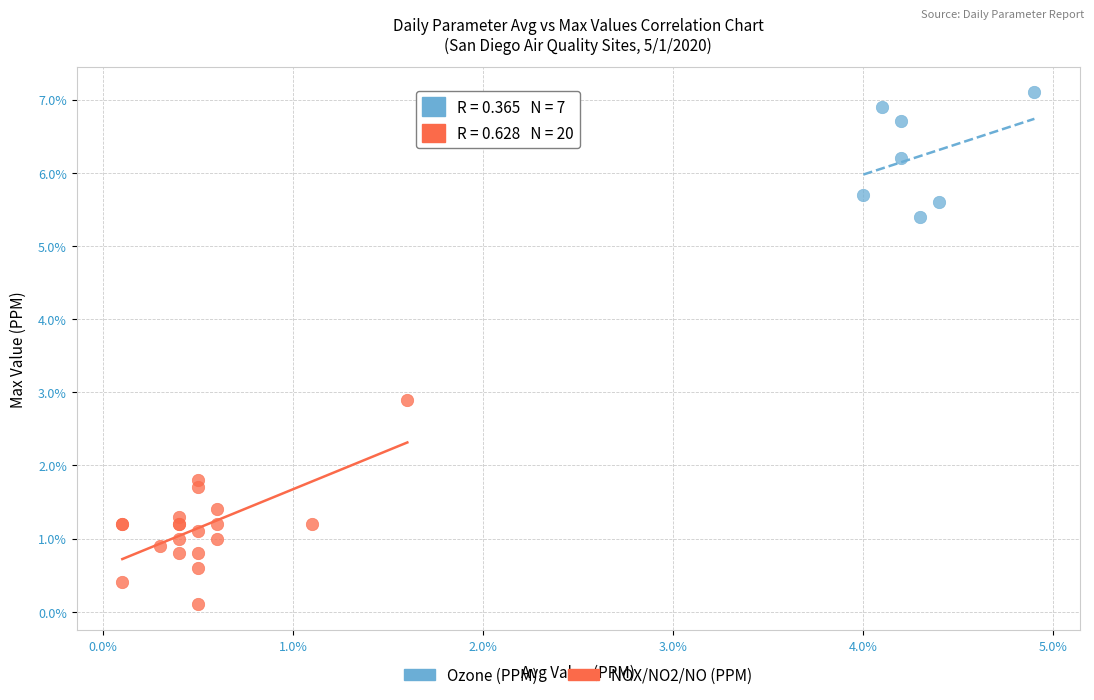

What are all the series names shown in the legend?

Ozone (PPM), NOX/NO2/NO (PPM)